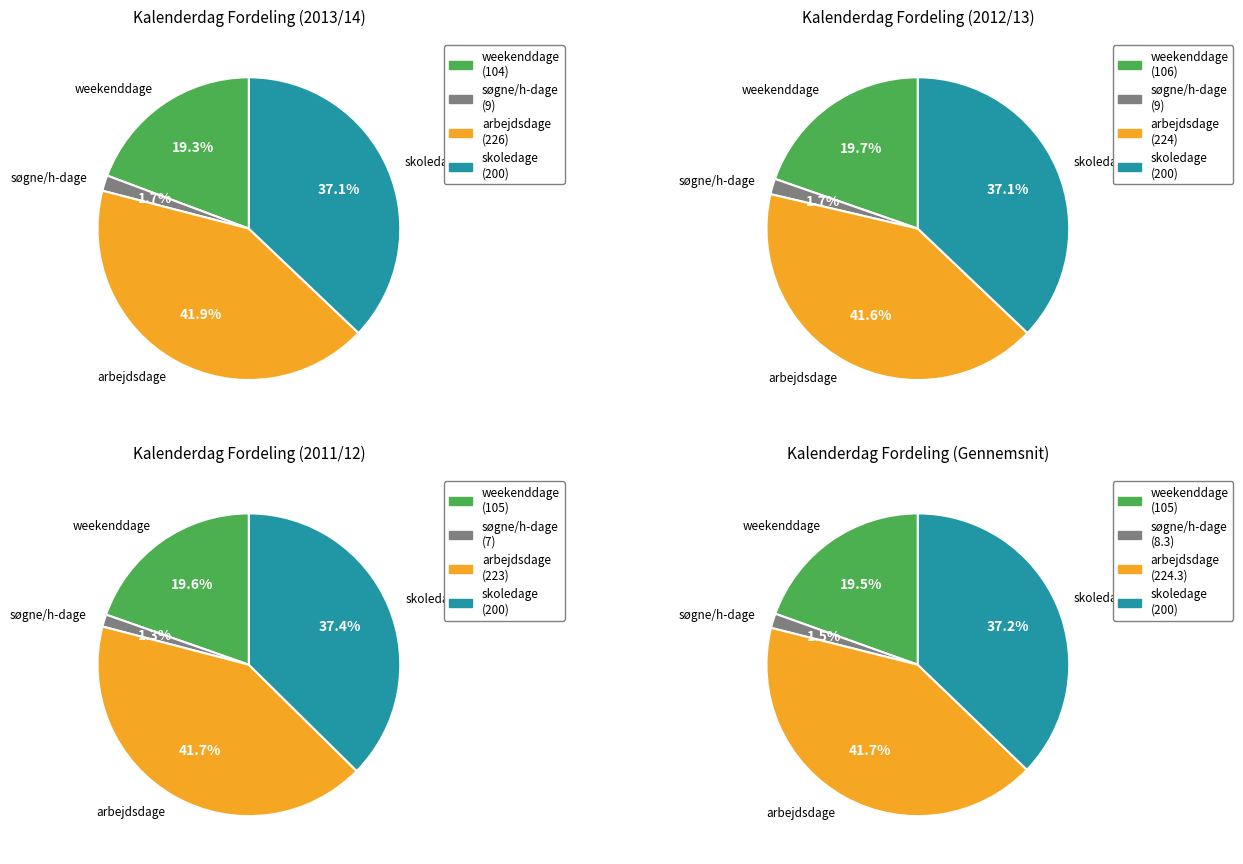

Which series has the widest spread of values?

2013/14